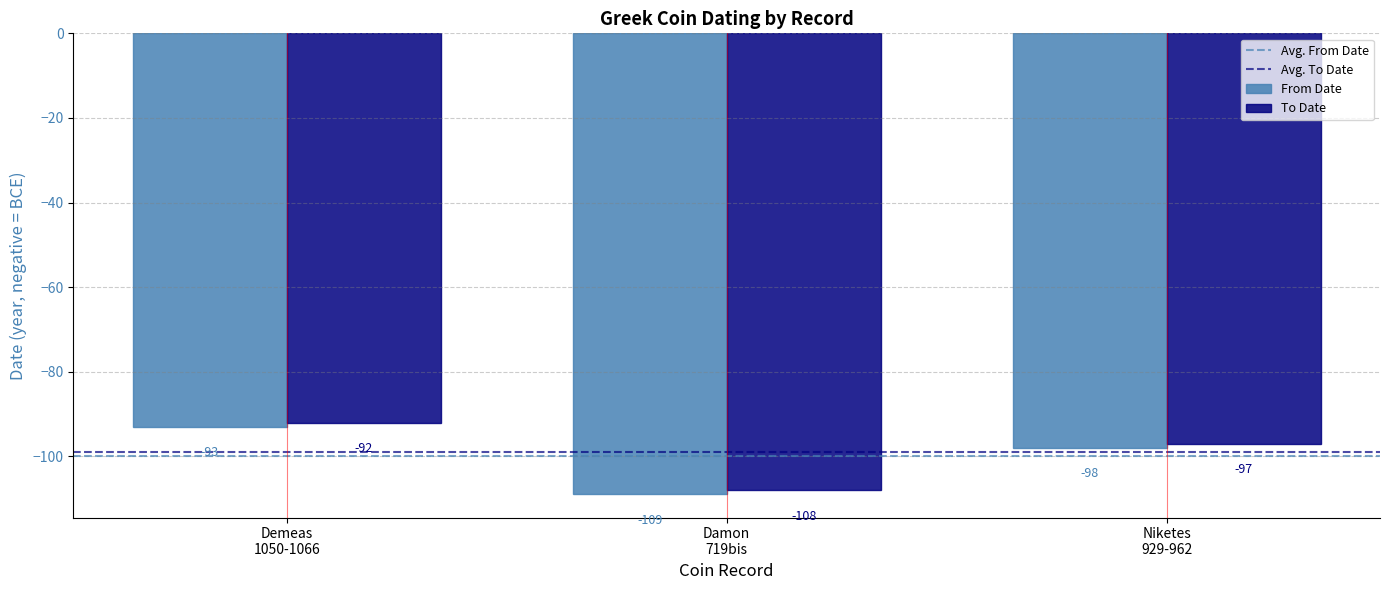

How many To Date values are between -108 and -92?

3